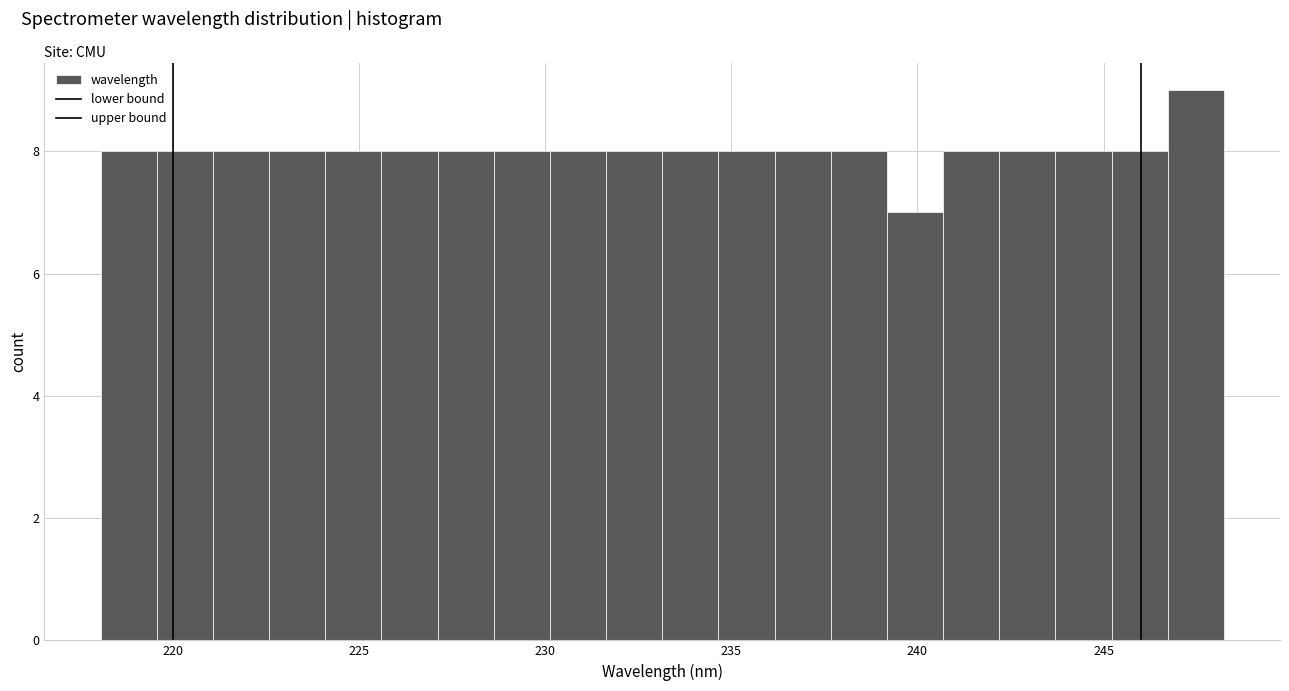

Read against the x-axis, roughly where is the centre of the tallest bar?

247.5